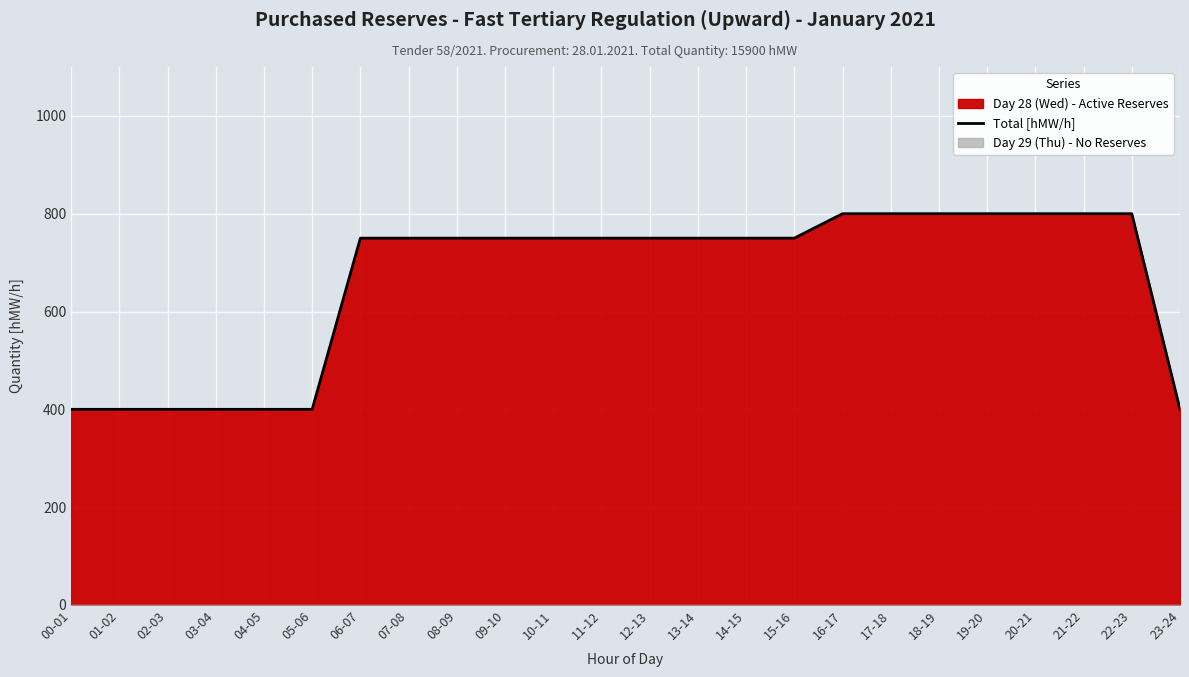

What position from the right is 23-24?

1